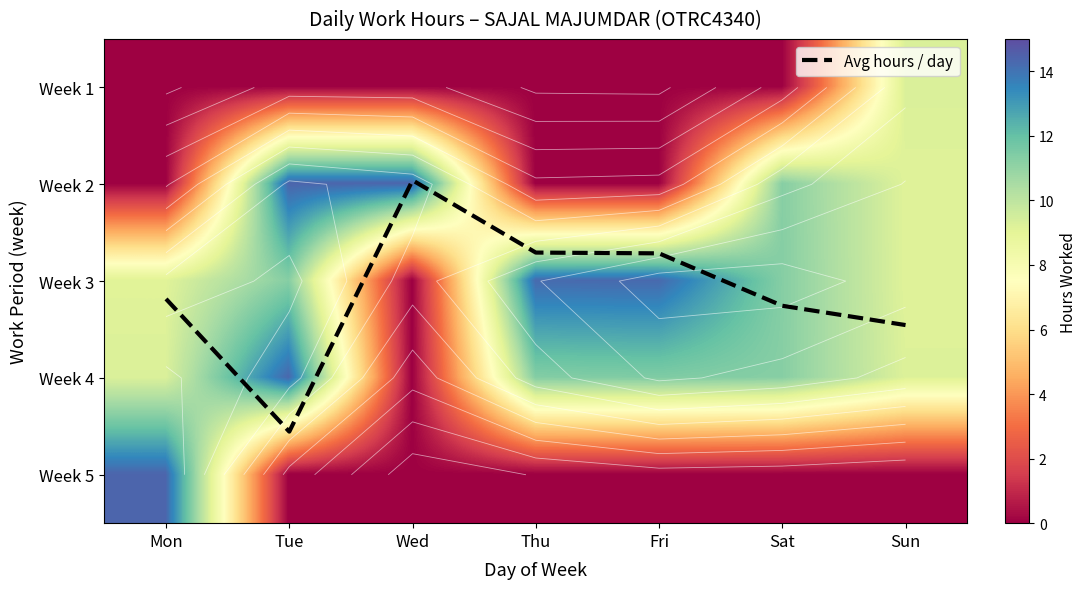

How many values in the Week 1 series exceed 0?

1